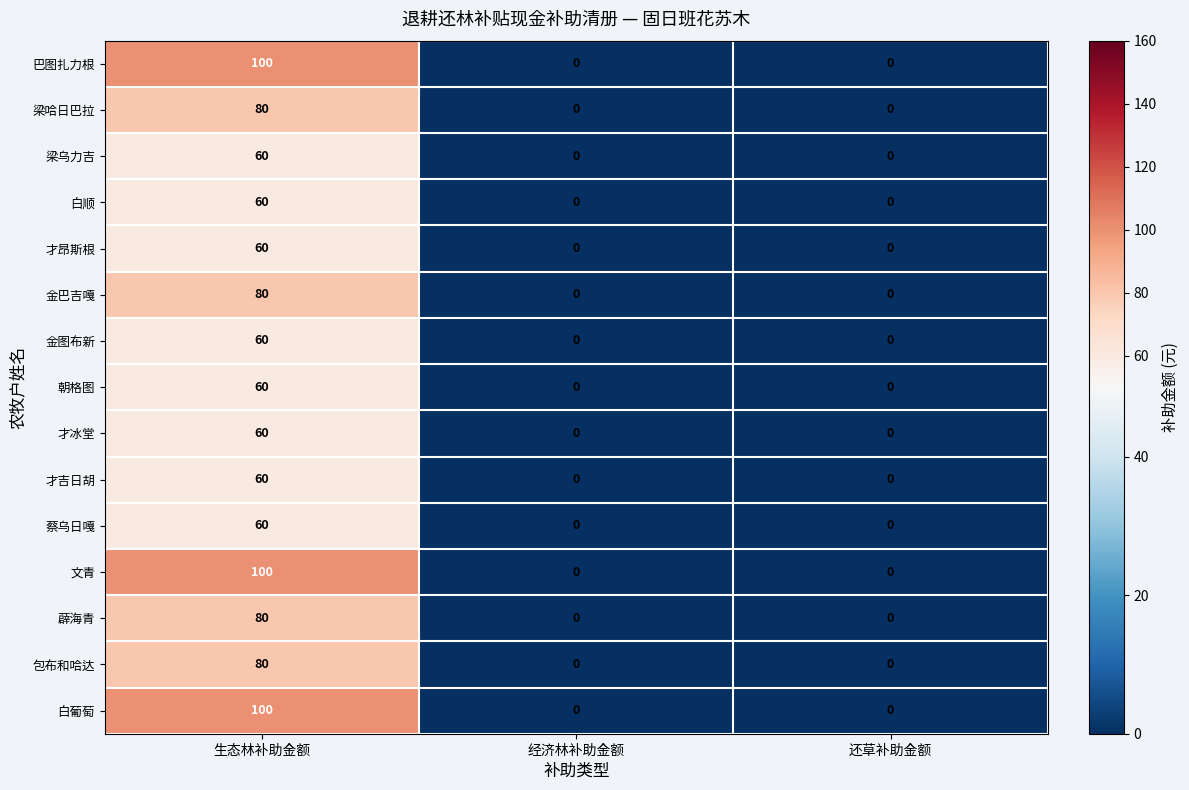

What value does the 蔡乌日嘎 series have at 生态林补助金额?

60